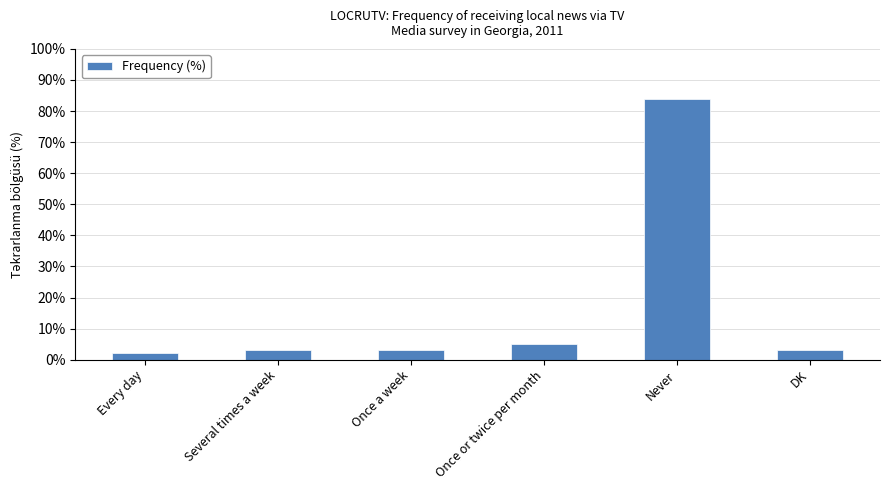

What is the smallest value displayed?

2